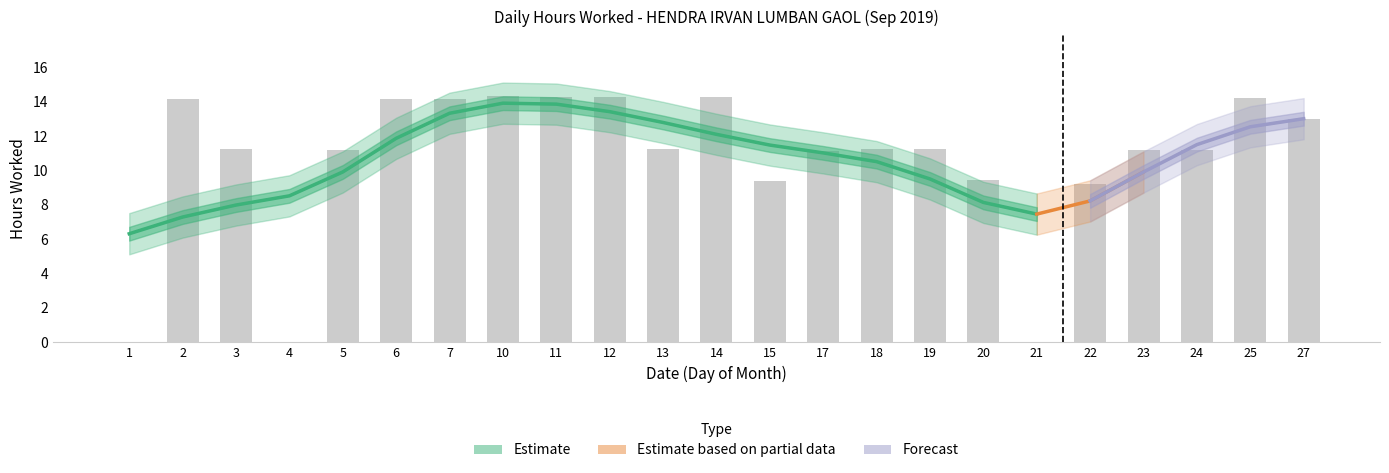

The chart shows a value of 13.0 at 27. True or false?

True